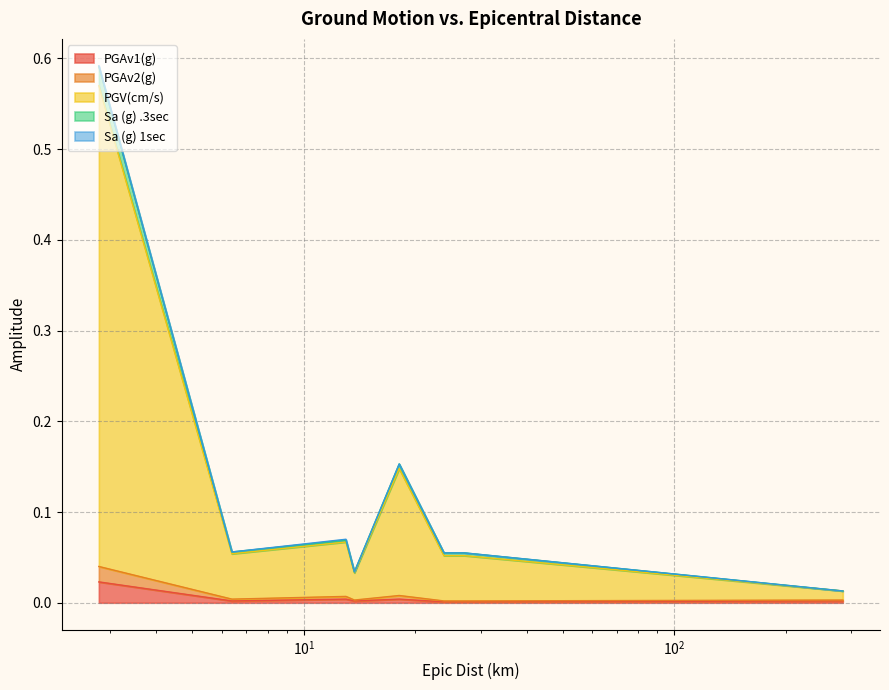

At which label is PGV(cm/s) closest to 0?

285.0